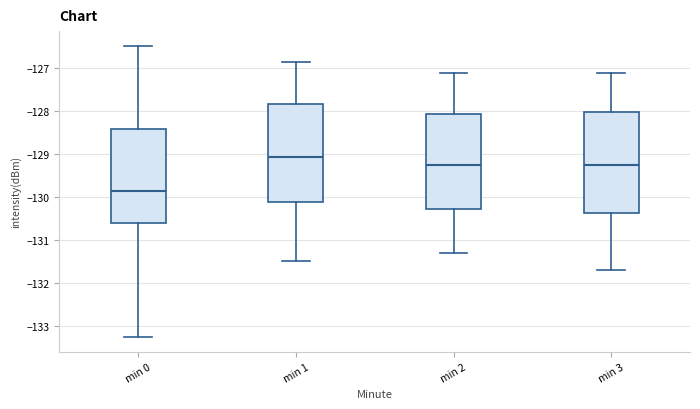

Which box has the lowest median line?

min 0